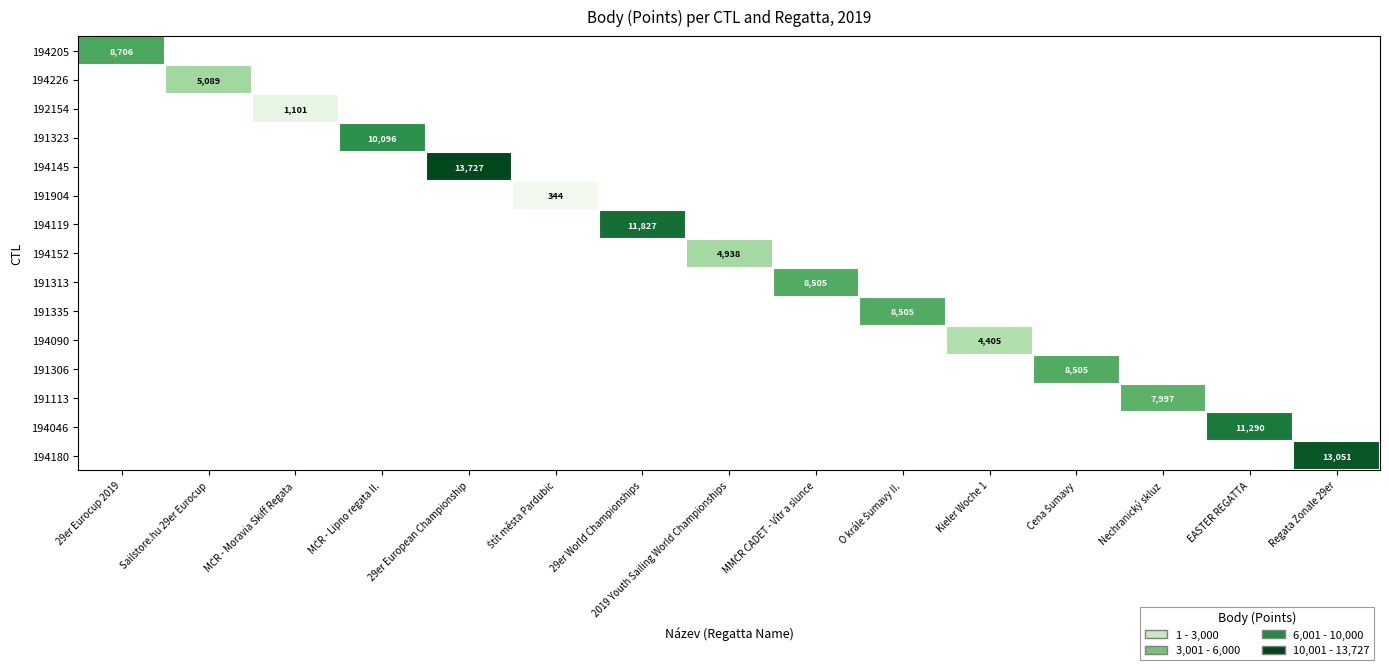

How many values in the 191335 series exceed 0?

1